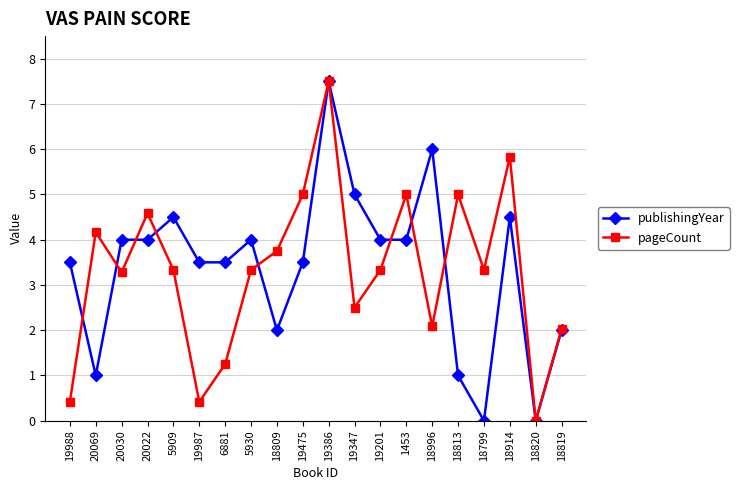

At which category is the sum across all series the highest?

19386